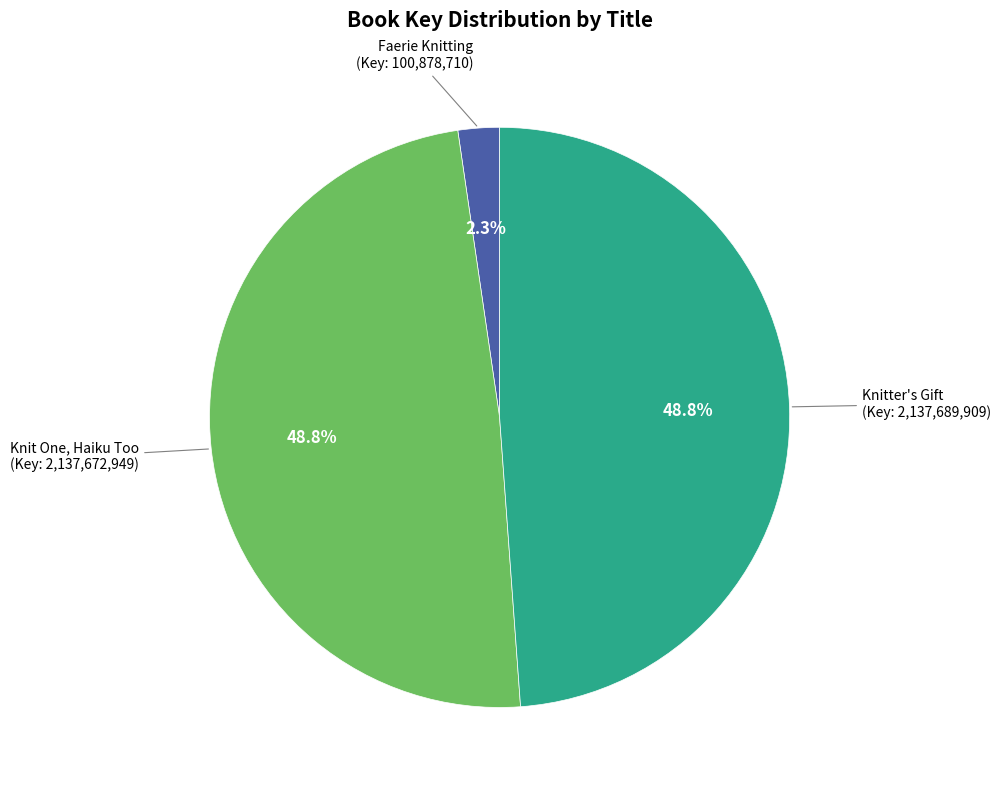

Is there any slice that represents more than half of the pie?

No